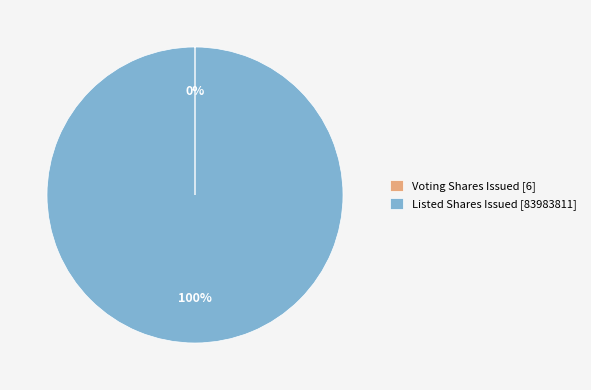

The Listed Shares Issued [83983811] slice represents 100% of the pie. True or false?

True